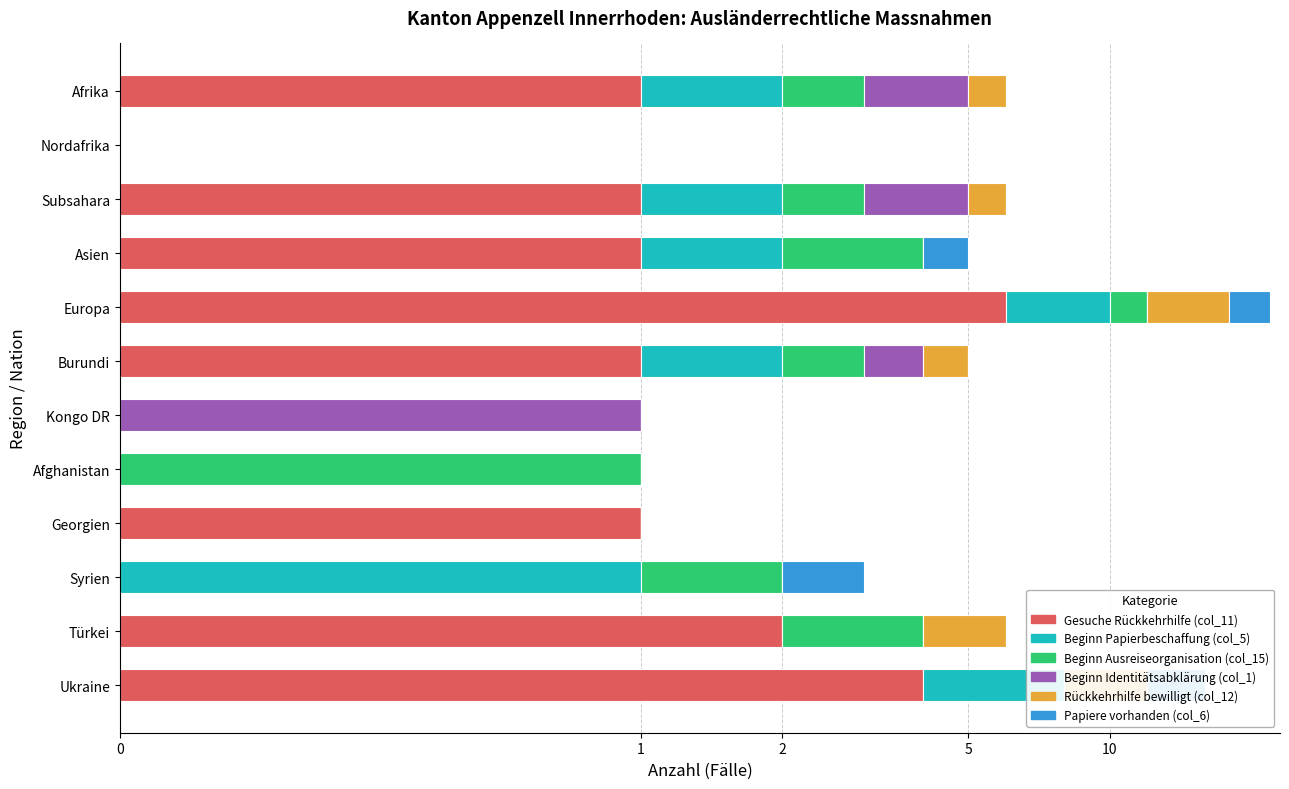

Is the value of Beginn Ausreiseorganisation (col_15) at Georgien greater than the value of Papiere vorhanden (col_6) at Afrika?

No